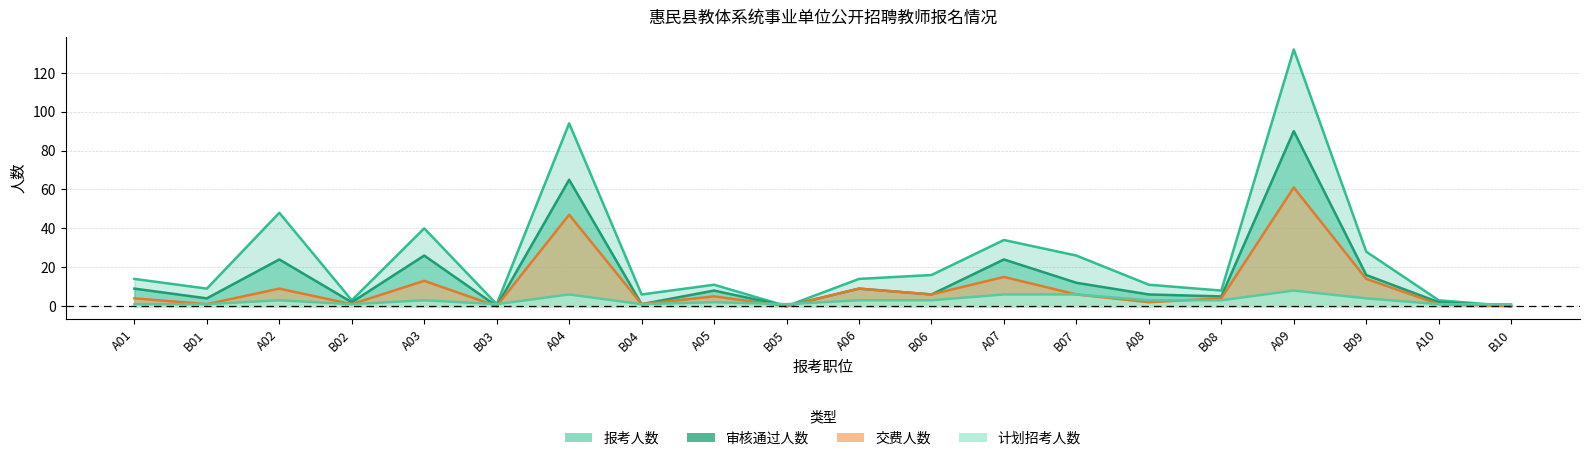

Between which two adjacent categories do 计划招考人数 and 交费人数 first intersect?

A03 and B03